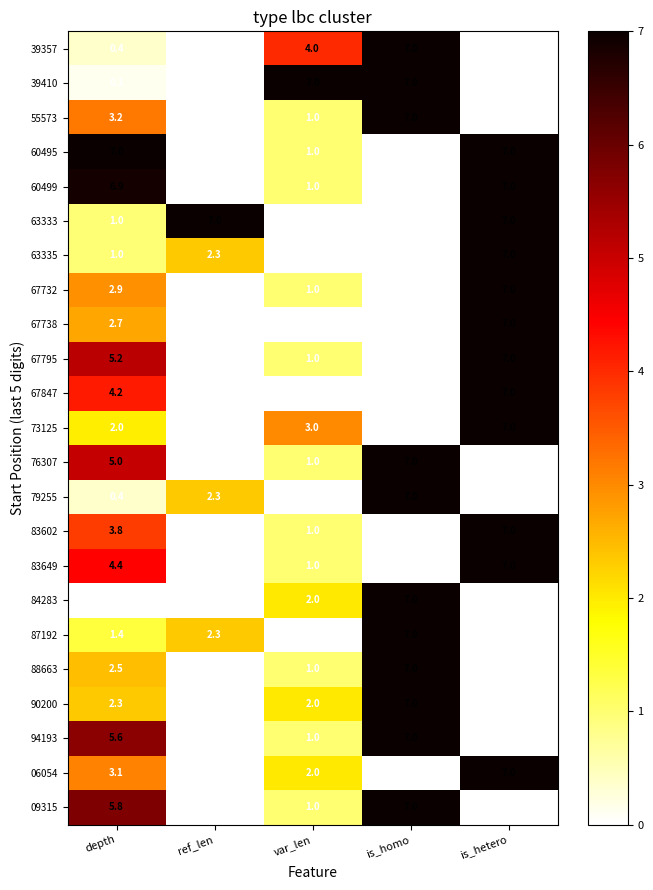

Where does the 83649 series first go above 1?

depth